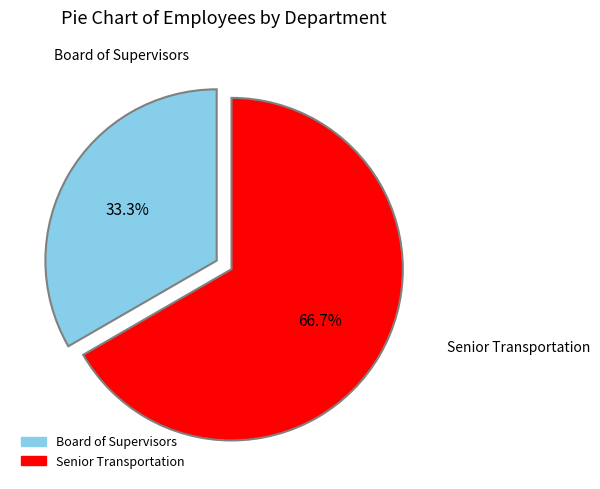

Does Senior Transportation account for over 50% of the chart?

Yes